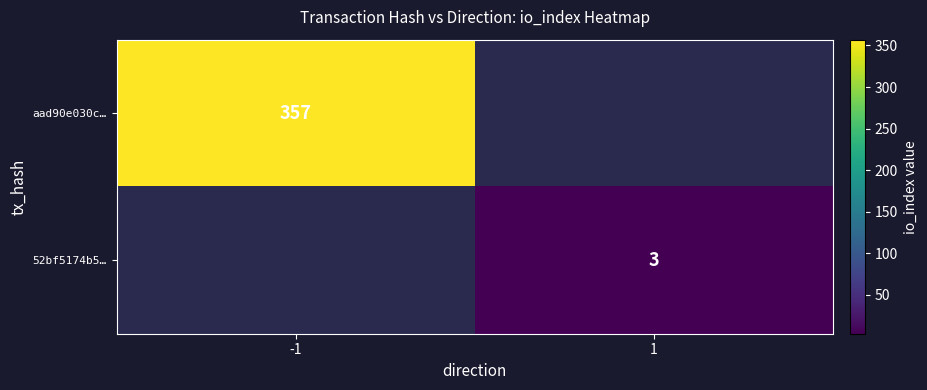

Is the value of 52bf5174b5… at 1 greater than the value of aad90e030c… at -1?

No